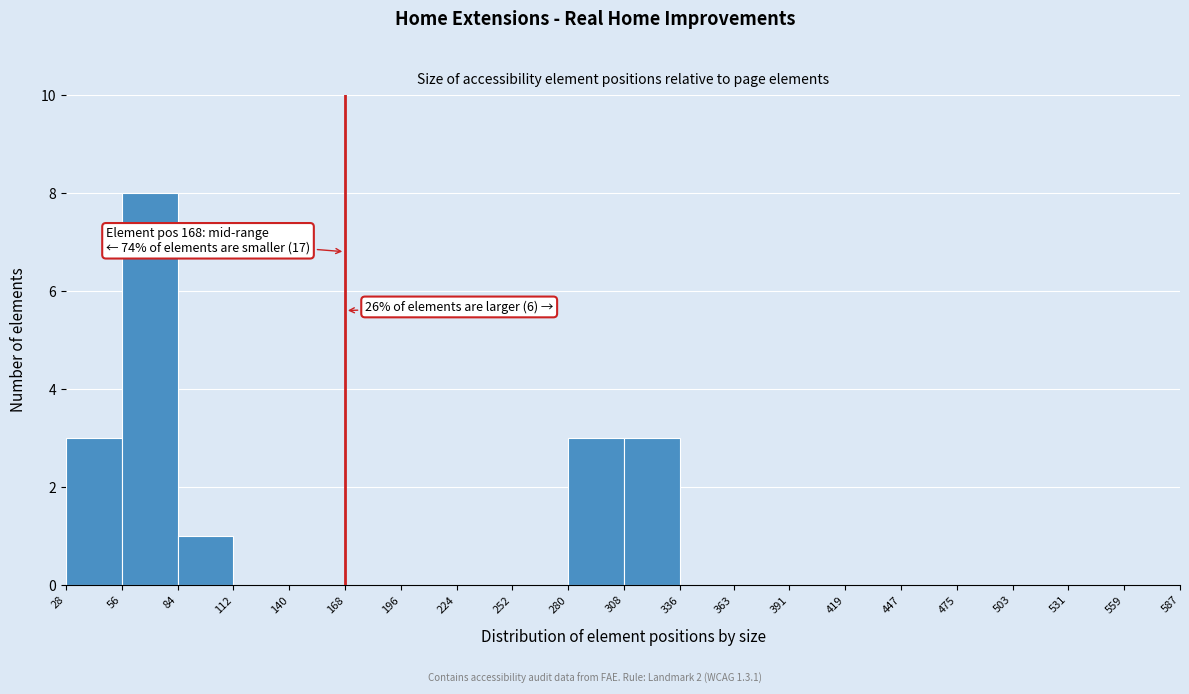

Which range on the x-axis has the tallest bar?

56 to 84